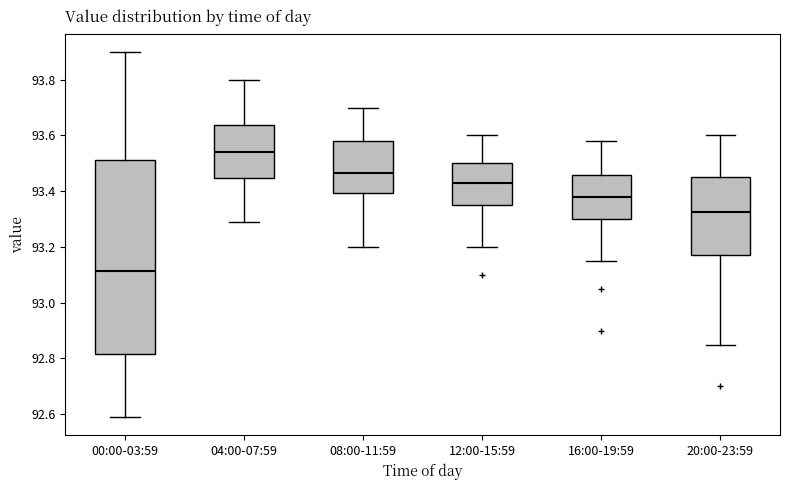

Reading left to right, transcribe this box plot: for each box, give where its median line is, the range the box spans, and where its two whiskers end, as read against the y-axis. The values are not printed on the chart, so give them approximately, as read against the axis.

00:00-03:59: median 93.12, box 92.82 to 93.52, whiskers 92.60 to 93.90
04:00-07:59: median 93.54, box 93.44 to 93.64, whiskers 93.30 to 93.80
08:00-11:59: median 93.46, box 93.40 to 93.58, whiskers 93.20 to 93.70
12:00-15:59: median 93.44, box 93.36 to 93.50, whiskers 93.20 to 93.60
16:00-19:59: median 93.38, box 93.30 to 93.46, whiskers 93.16 to 93.58
20:00-23:59: median 93.32, box 93.18 to 93.46, whiskers 92.86 to 93.60